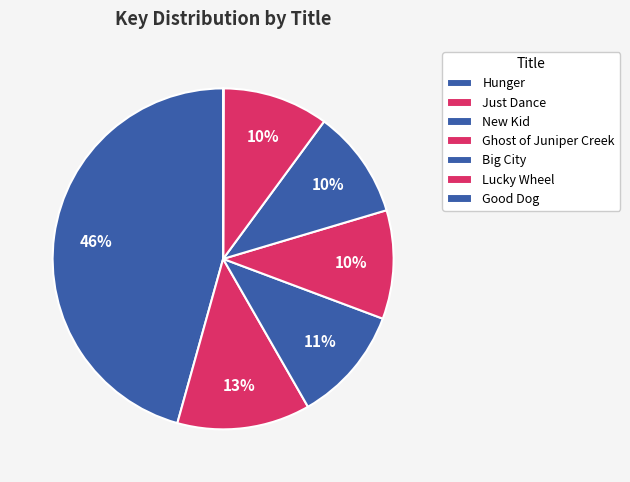

To the nearest percent, what is the difference between the Lucky Wheel and Just Dance slice percentages?

3%